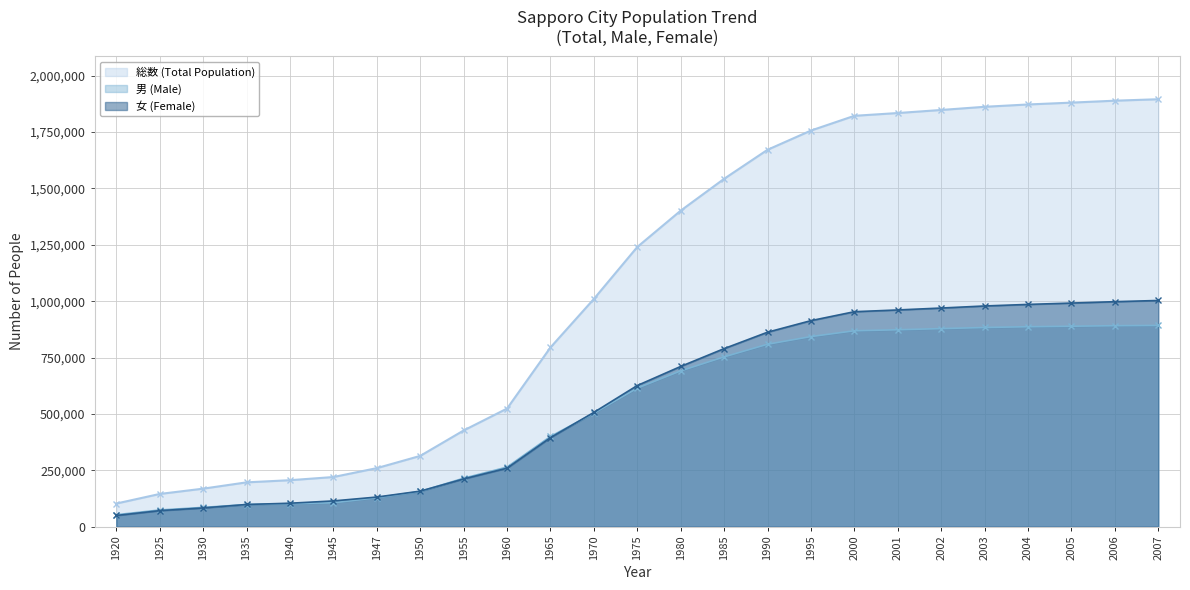

Which category has the lowest value in the 女 (Female) series?

1920